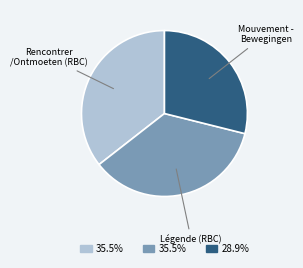

Is there a majority slice in this chart?

No